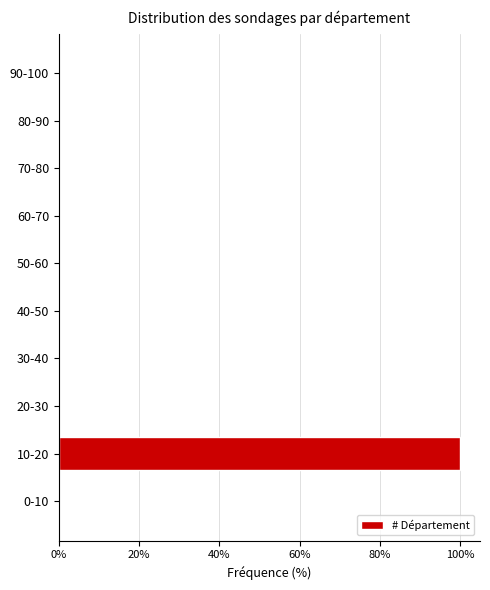

Reading bottom to top, list all the values displayed in this chart.

0-10=0	10-20=100	20-30=0	30-40=0	40-50=0	50-60=0	60-70=0	70-80=0	80-90=0	90-100=0